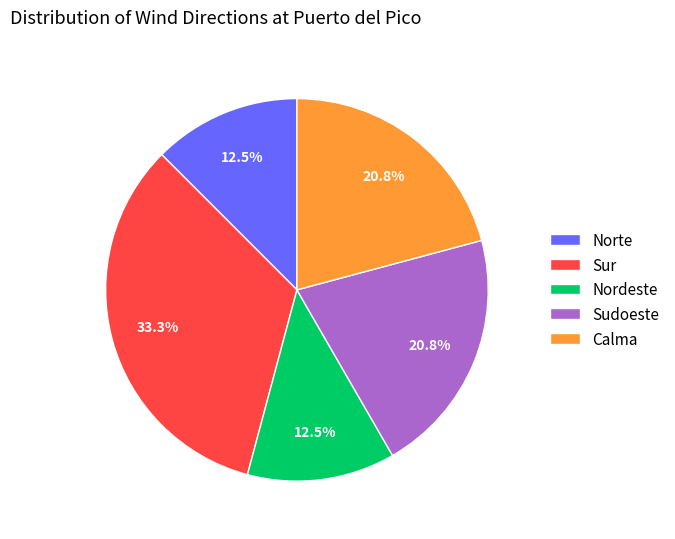

True or false: Sur accounts for 20% of the total.

False